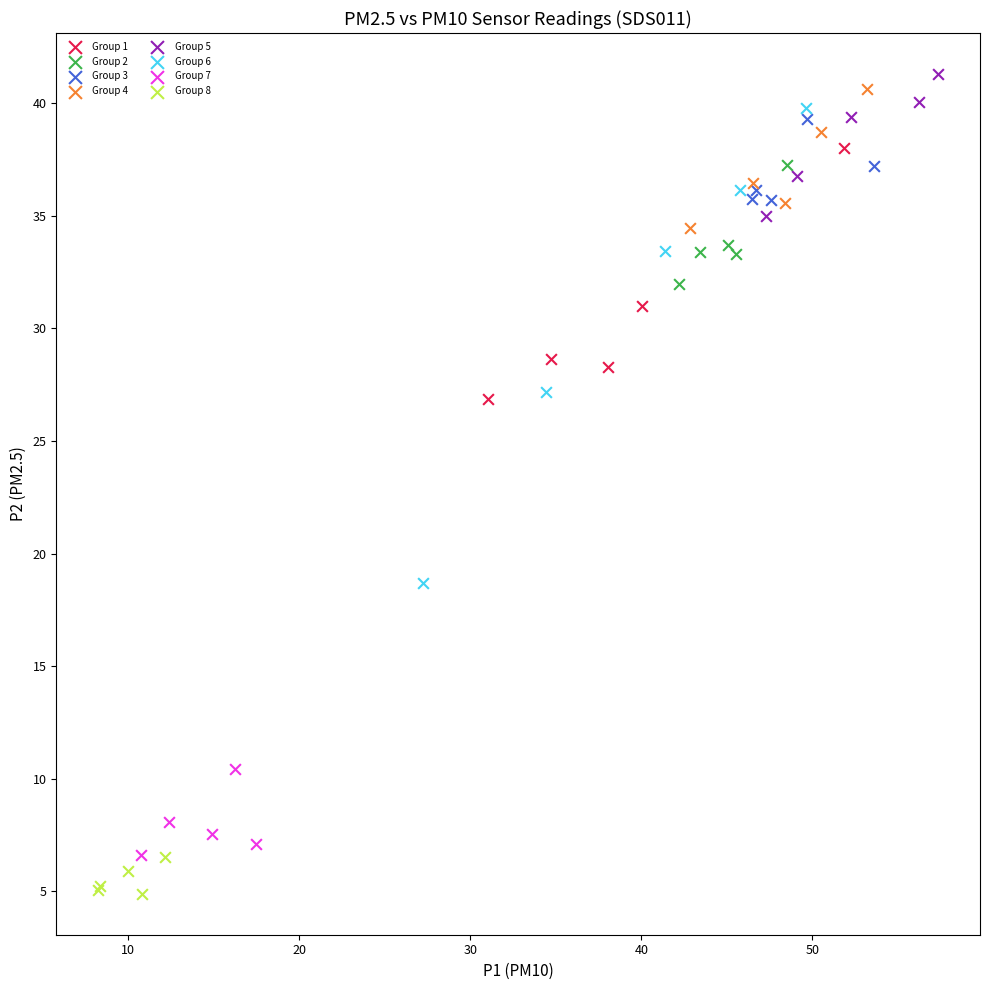

Which series has the largest Y range (max minus min)?

Group 6